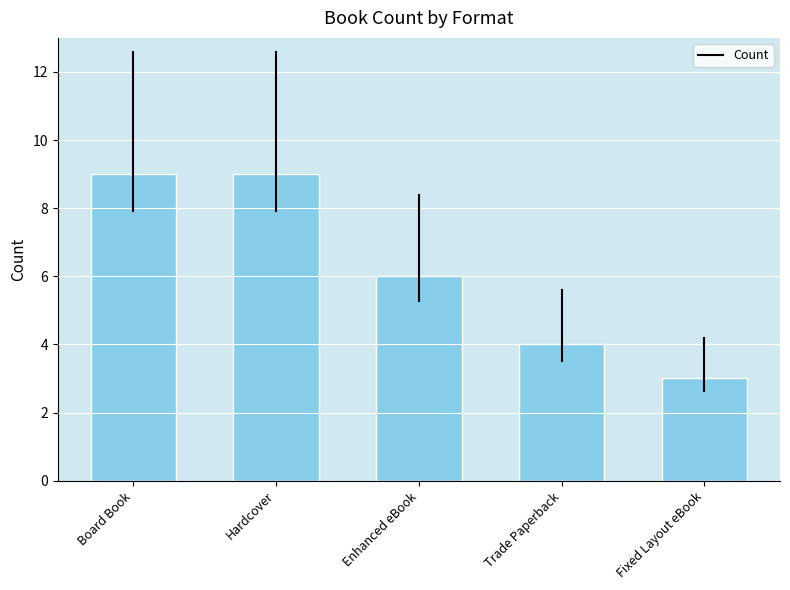

Reading left to right, transcribe all the data shown in this chart.

9	9	6	4	3